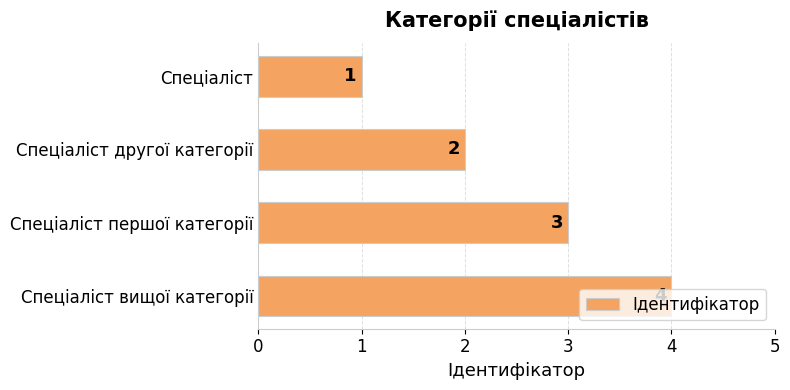

Count the values in the range 2 to 4.

3